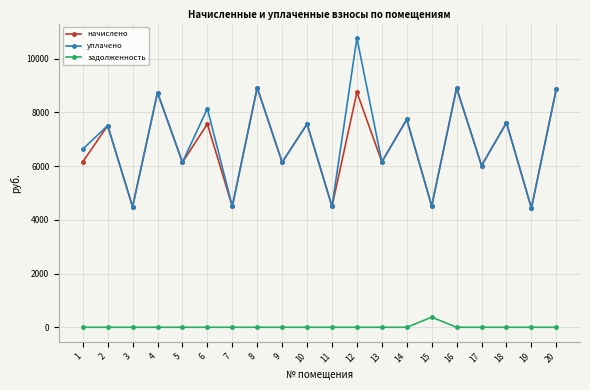

At which category is the sum across all series the highest?

12